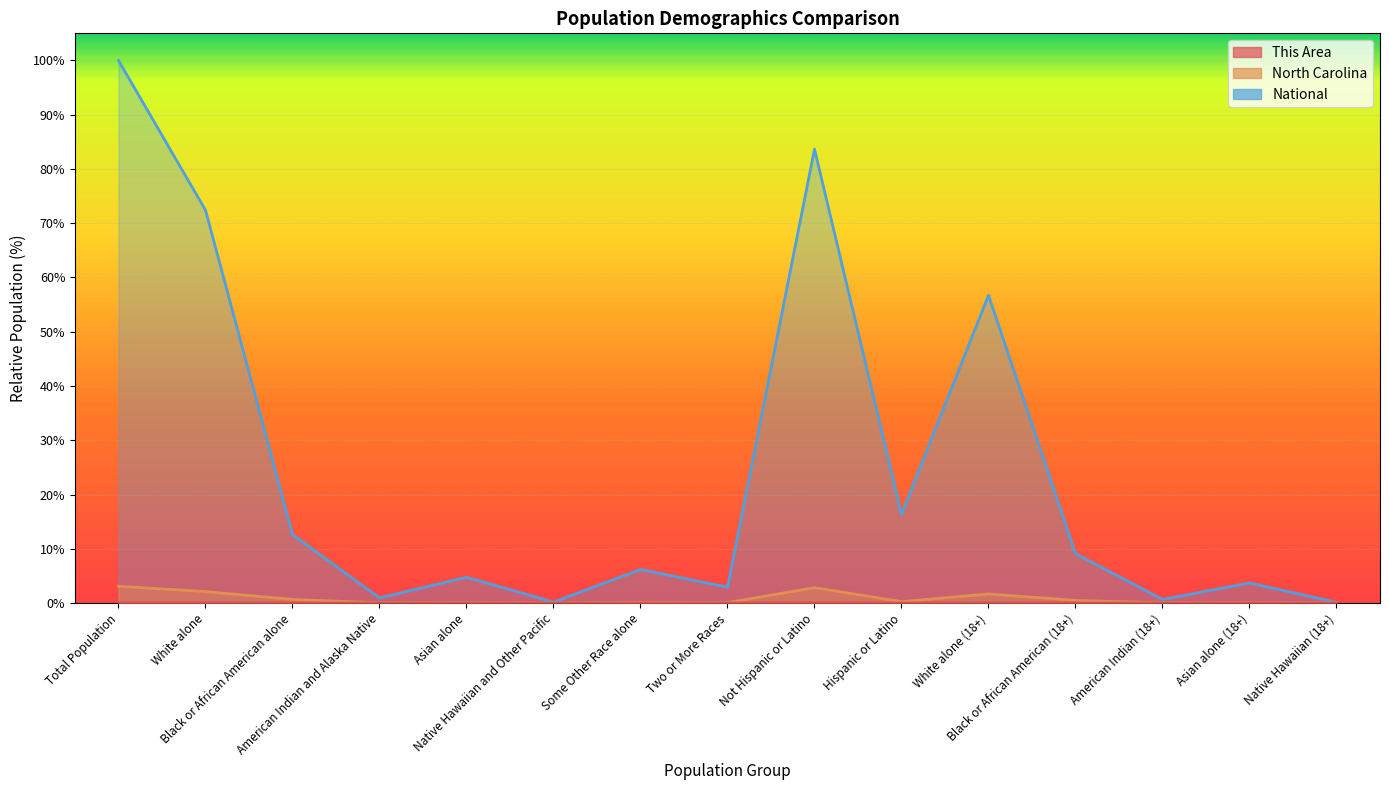

True or false: National has more than 2 points higher than both neighbors.

True